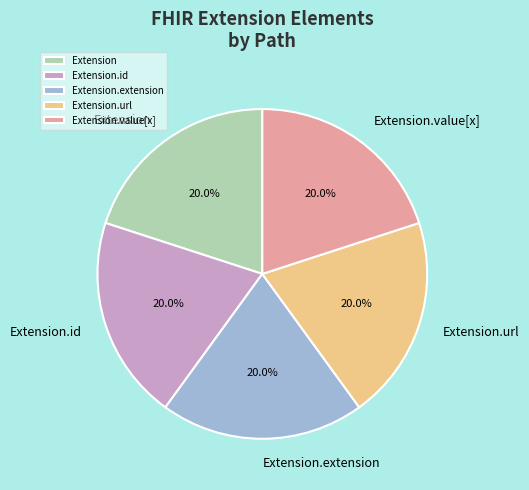

Combined, do Extension.url and Extension account for over 50%?

No